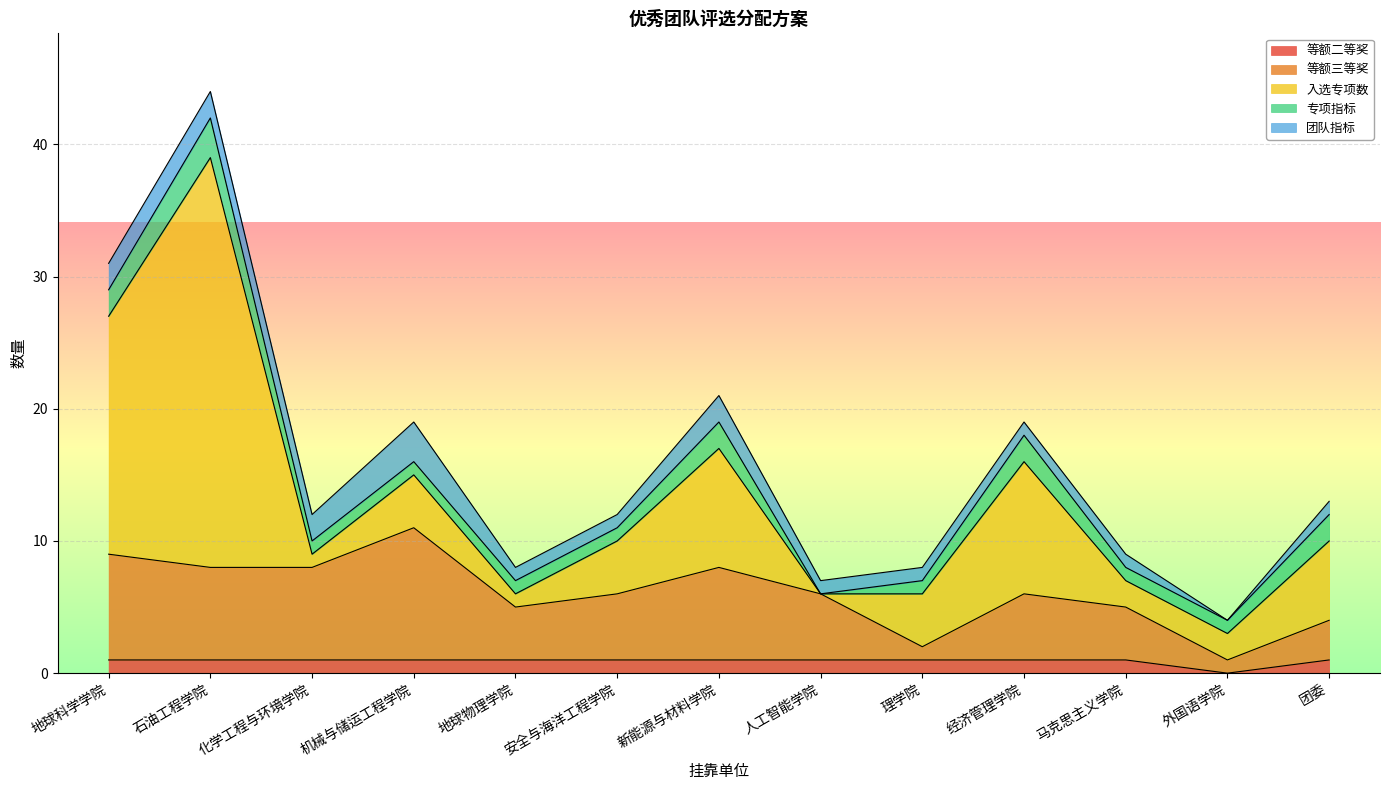

List the labels in order of 等额二等奖 value, largest first.

地球科学学院, 石油工程学院, 化学工程与环境学院, 机械与储运工程学院, 地球物理学院, 安全与海洋工程学院, 新能源与材料学院, 人工智能学院, 理学院, 经济管理学院, 马克思主义学院, 团委, 外国语学院